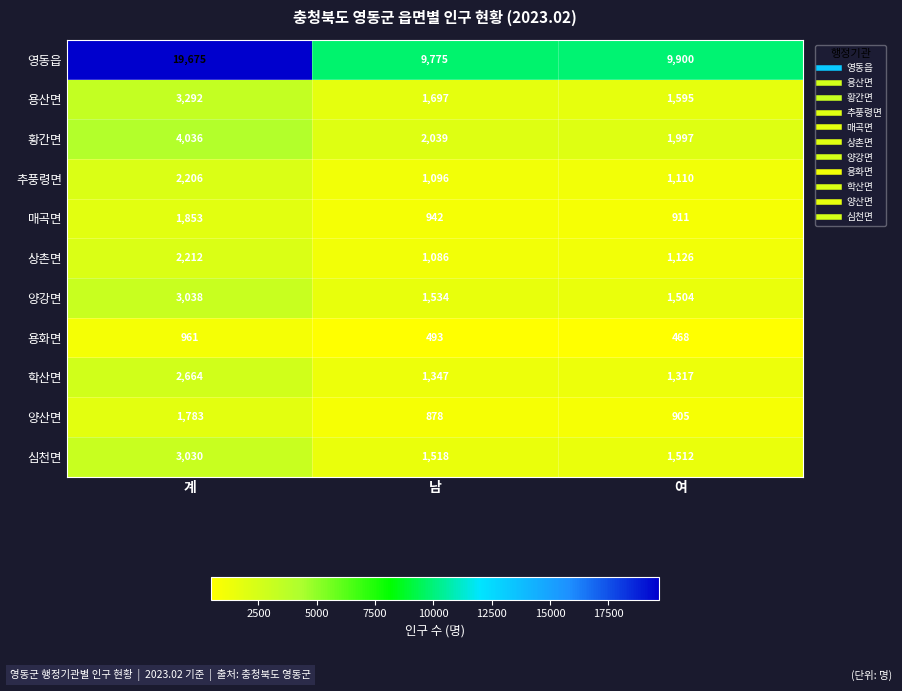

At which category is the sum across all series the highest?

계